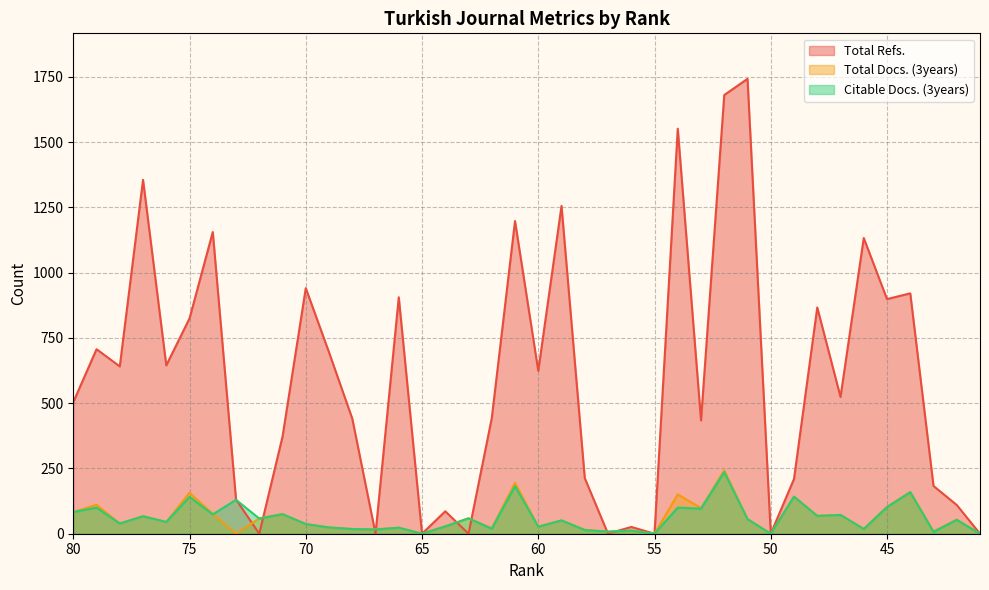

At which label is Total Refs. closest to 871?

48